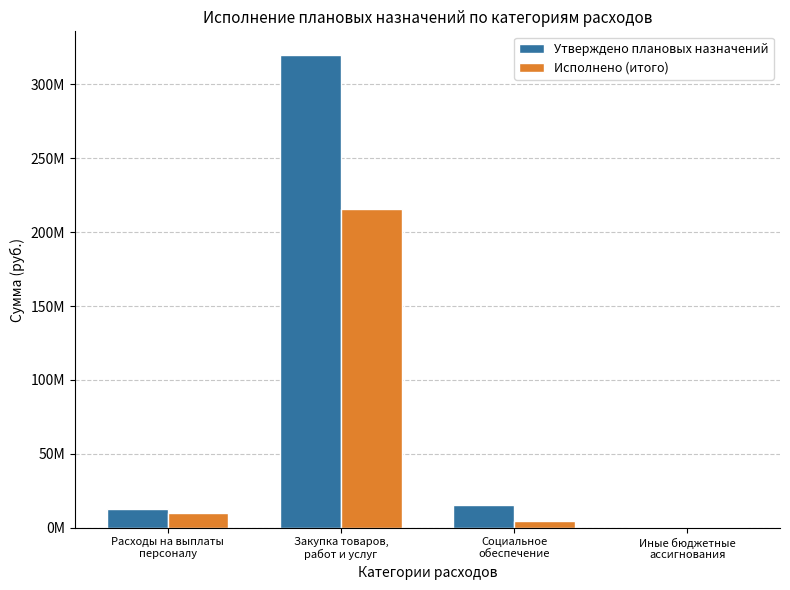

Are the bars grouped side by side (vs. stacked)?

Yes